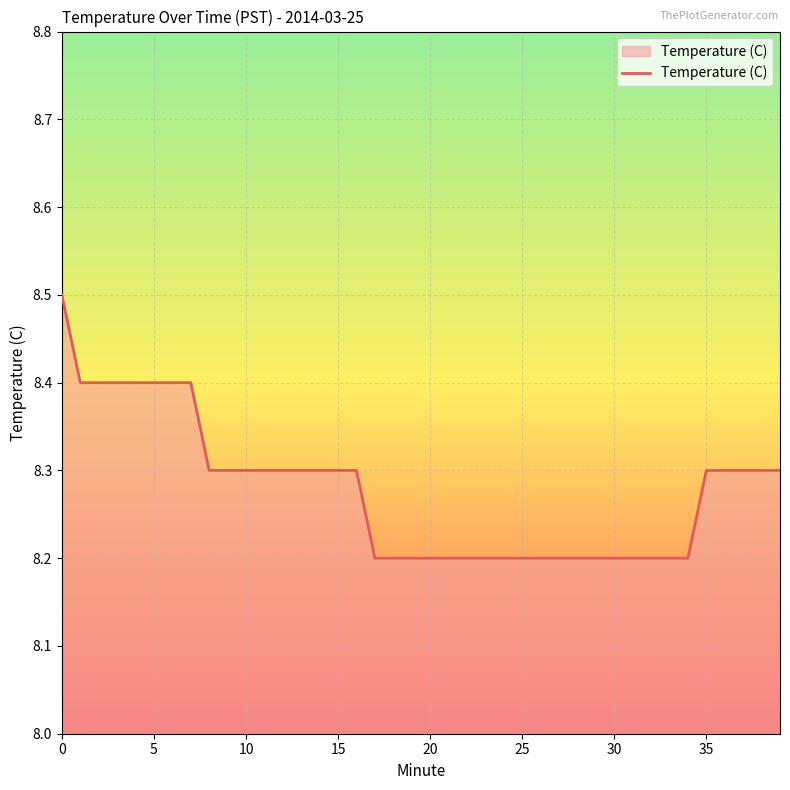

What is the difference between the maximum and minimum values?

0.3